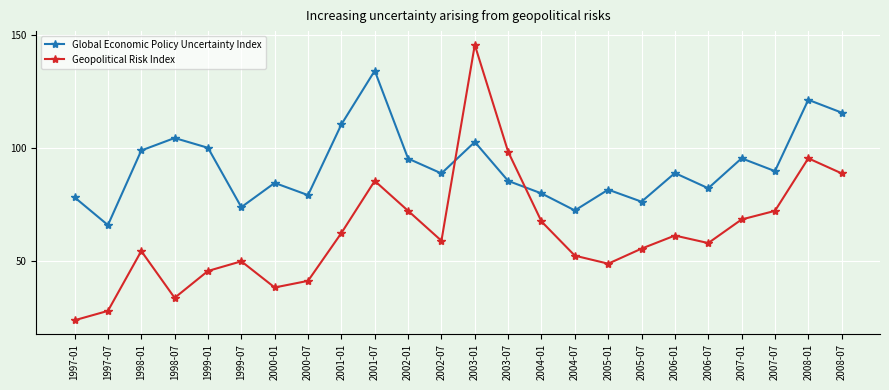

Read the Geopolitical Risk Index value at 1999-01.

45.5